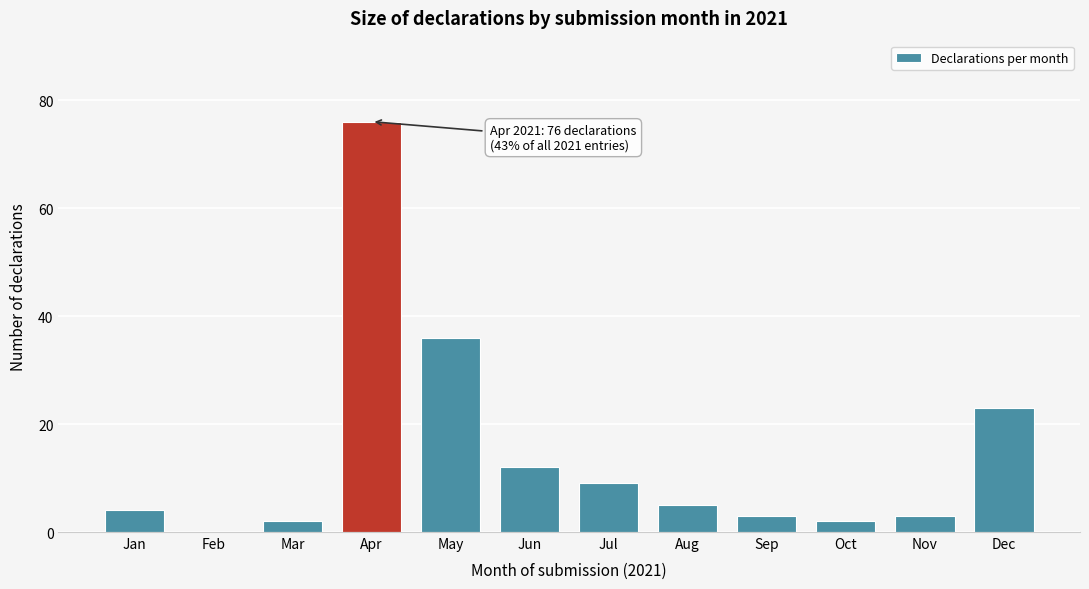

Reading left to right, what are all the values shown in this chart?

Jan=4	Feb=0	Mar=2	Apr=76	May=36	Jun=12	Jul=9	Aug=5	Sep=3	Oct=2	Nov=3	Dec=23